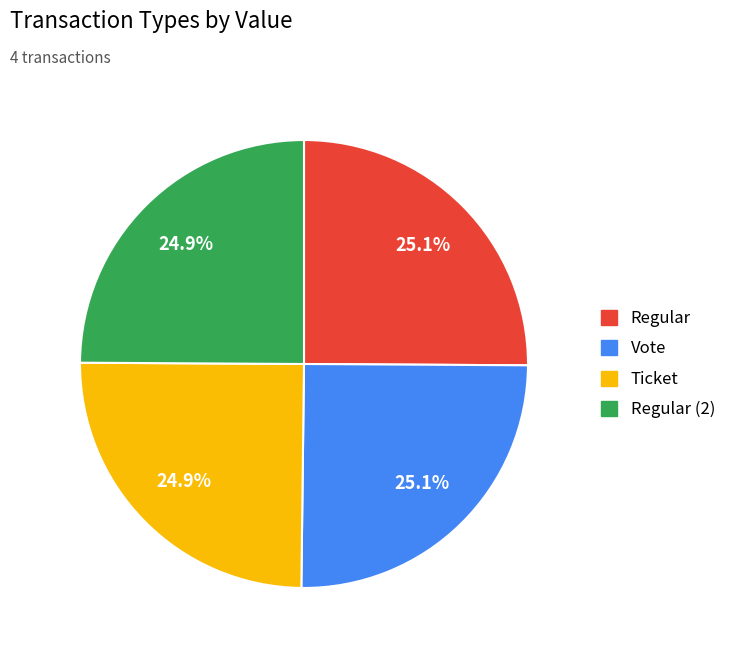

Does any single category account for the majority?

No